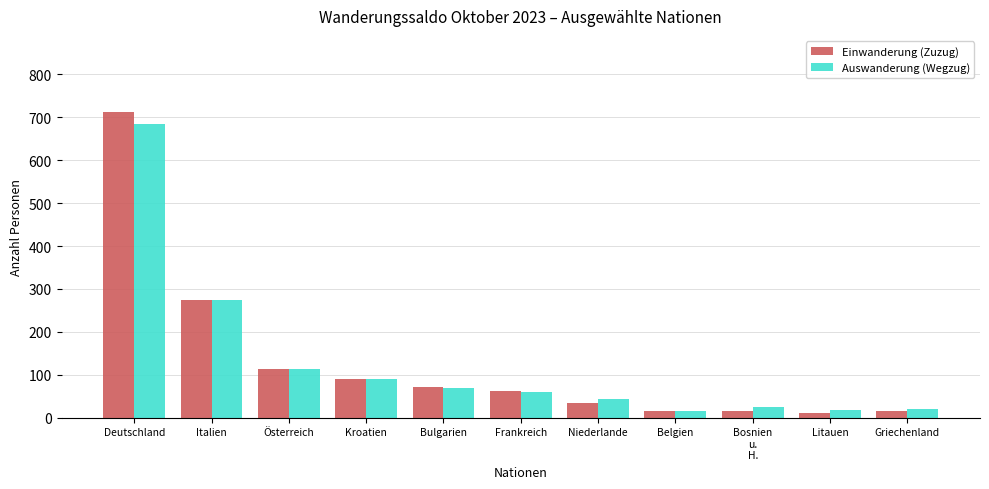

What is the spread (max minus min) of values at Bulgarien?

4